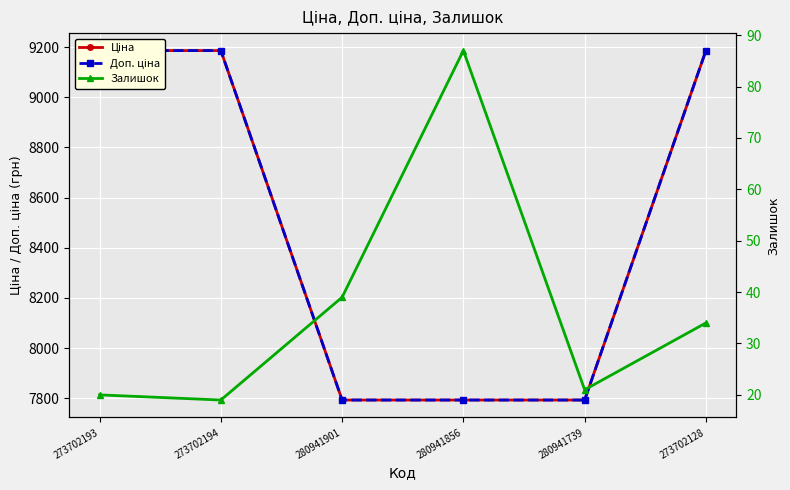

Is the value of Ціна at 280941739 greater than the value of Залишок at 280941856?

Yes